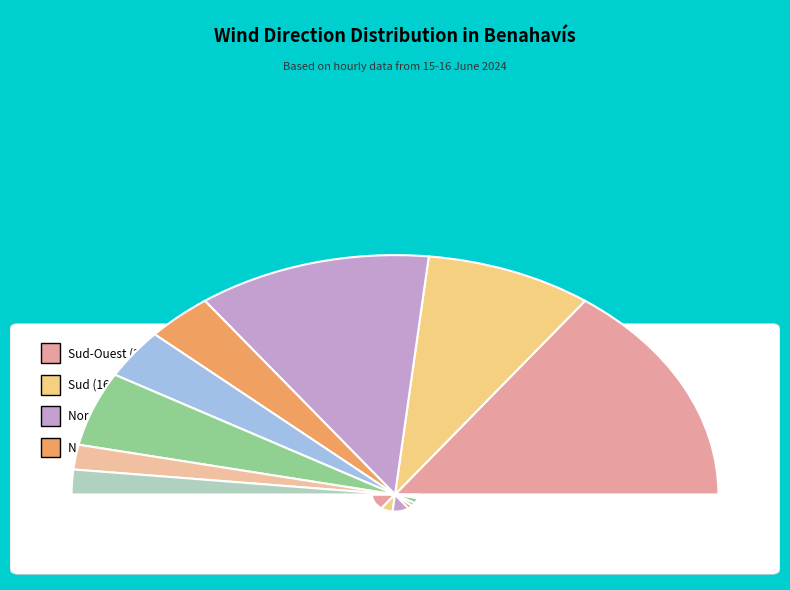

To the nearest percent, what portion does Sud-Ouest represent?

30%